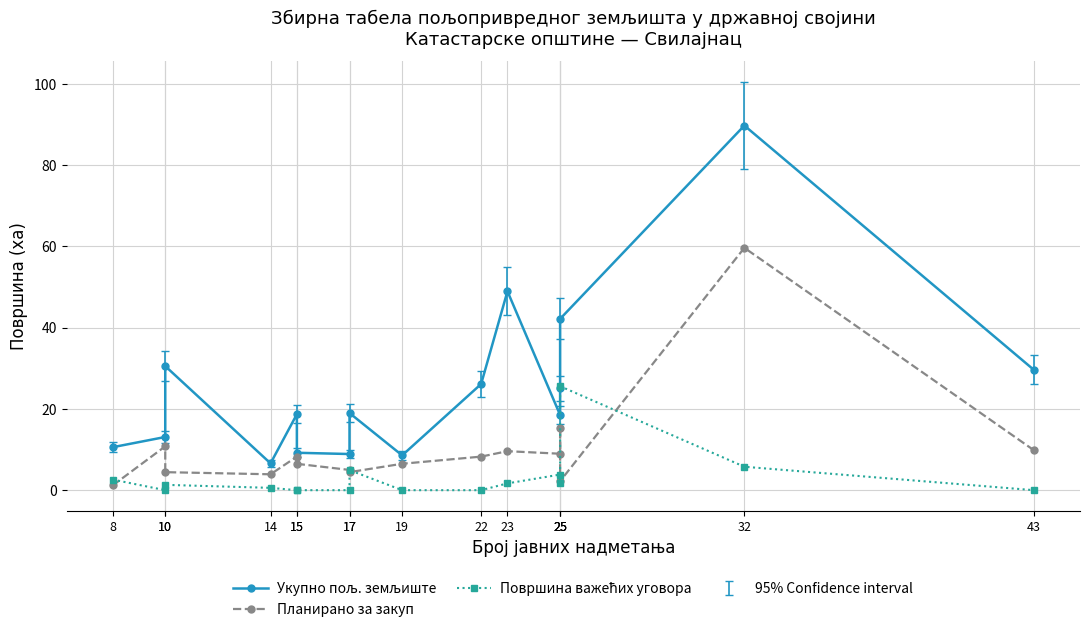

True or false: Површина важећих уговора has a value of 0.0 at 10.

True